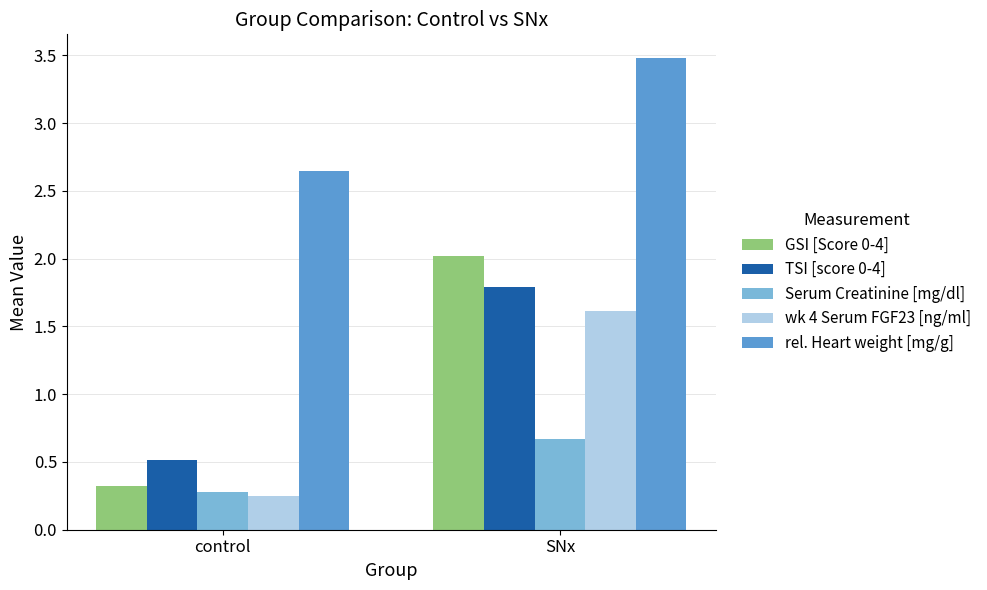

What is the sum of all rel. Heart weight [mg/g] values?

6.1